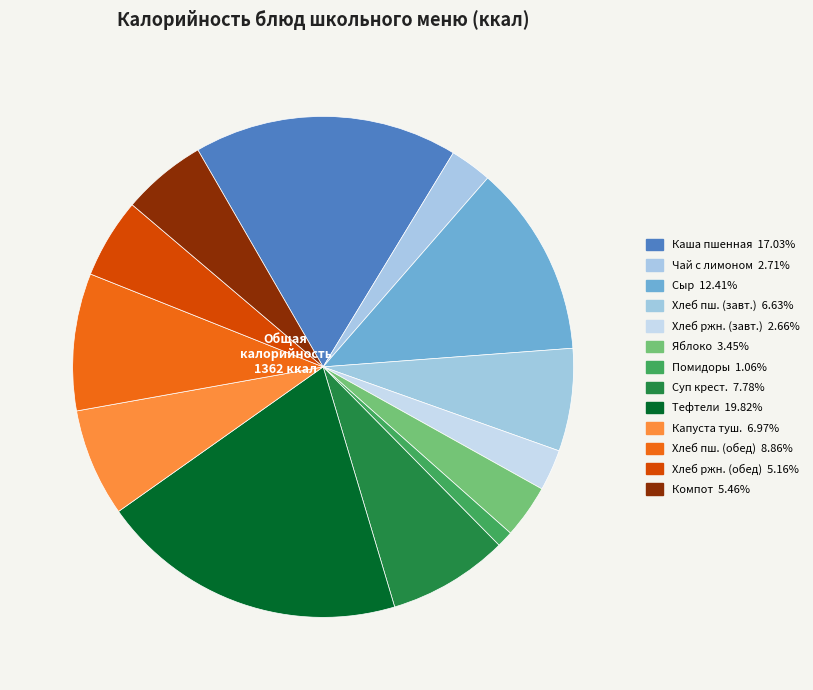

How many slices are in this pie chart?

13